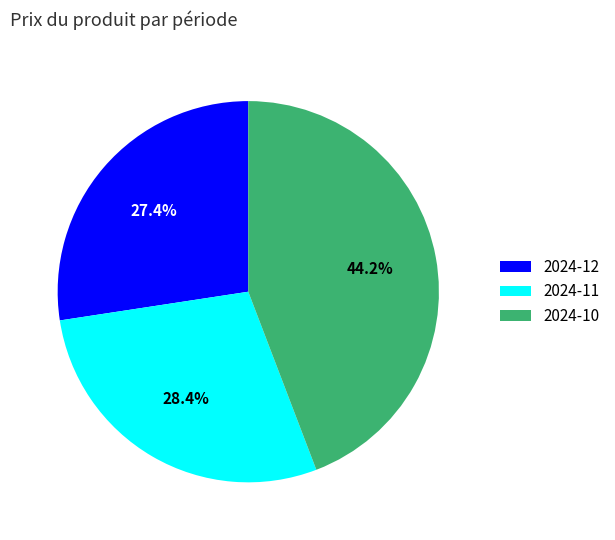

What is the largest slice in the pie chart?

2024-10